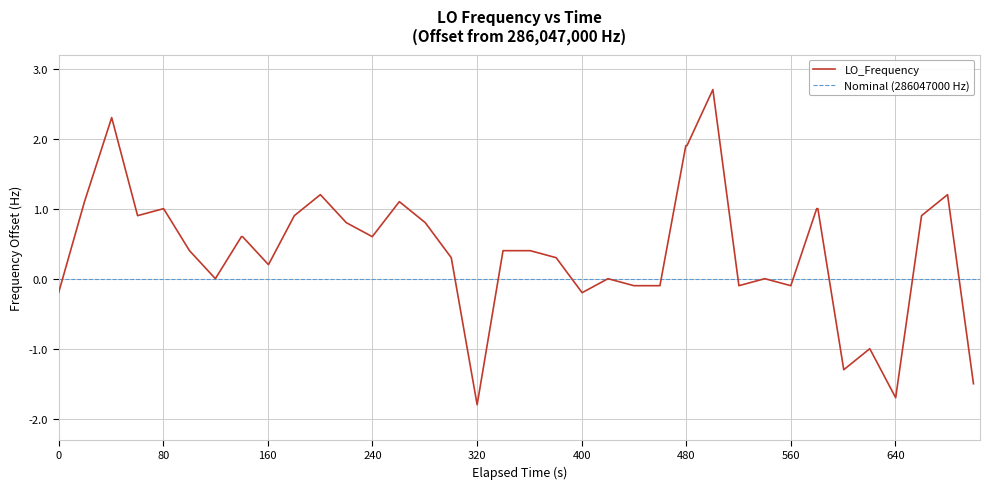

What is the lowest value of the LO_Frequency series?

-1.8